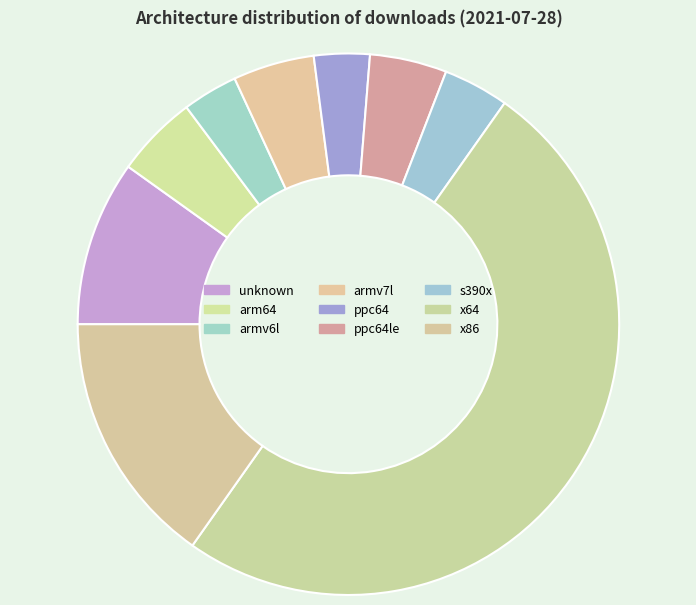

Which category has the smallest portion of the pie?

armv6l